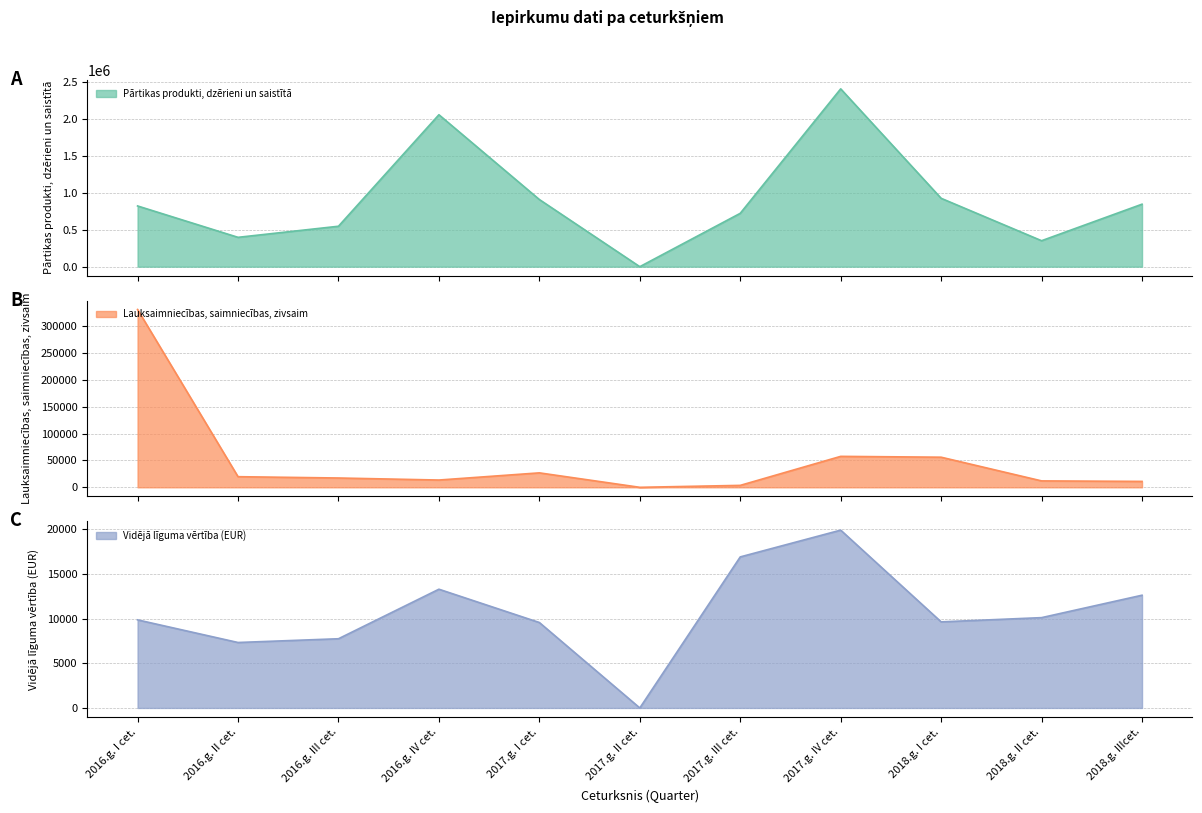

Reading left to right, transcribe all the data shown in this chart.

Pārtikas produkti, dzērieni un saistītā: 2016.g. I cet.=824017.0	2016.g. II cet.=398281.0	2016.g. III cet.=548749.0	2016.g. IV cet.=2061890.0	2017.g. I cet.=911330.8	2017.g. II cet.=0.0	2017.g. III cet.=724123.1	2017.g. IV cet.=2413156.0	2018.g. I cet.=927900.0	2018.g. II cet.=352378.0	2018.g. IIIcet.=848013.0
Lauksaimniecības, saimniecības, zivsaim: 2016.g. I cet.=330713.0	2016.g. II cet.=19754.0	2016.g. III cet.=17317.0	2016.g. IV cet.=13542.0	2017.g. I cet.=26874.9	2017.g. II cet.=0.0	2017.g. III cet.=3596.6	2017.g. IV cet.=57556.0	2018.g. I cet.=56000.0	2018.g. II cet.=11941.0	2018.g. IIIcet.=10980.0
Vidējā līguma vērtība (EUR): 2016.g. I cet.=9869.0	2016.g. II cet.=7334.0	2016.g. III cet.=7754.3	2016.g. IV cet.=13304.0	2017.g. I cet.=9573.5	2017.g. II cet.=0.0	2017.g. III cet.=16924.0	2017.g. IV cet.=19925.0	2018.g. I cet.=9646.0	2018.g. II cet.=10120.0	2018.g. IIIcet.=12632.0